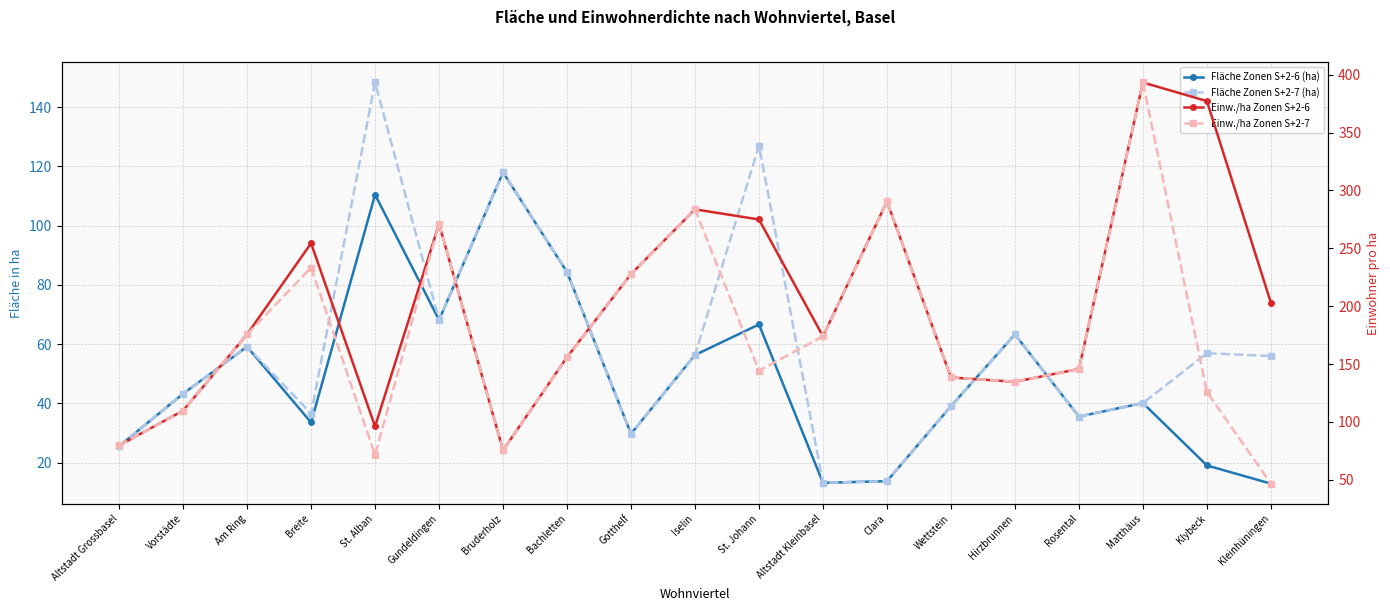

Where is Einw./ha Zonen S+2-6 nearest to the value 234?

Gotthelf